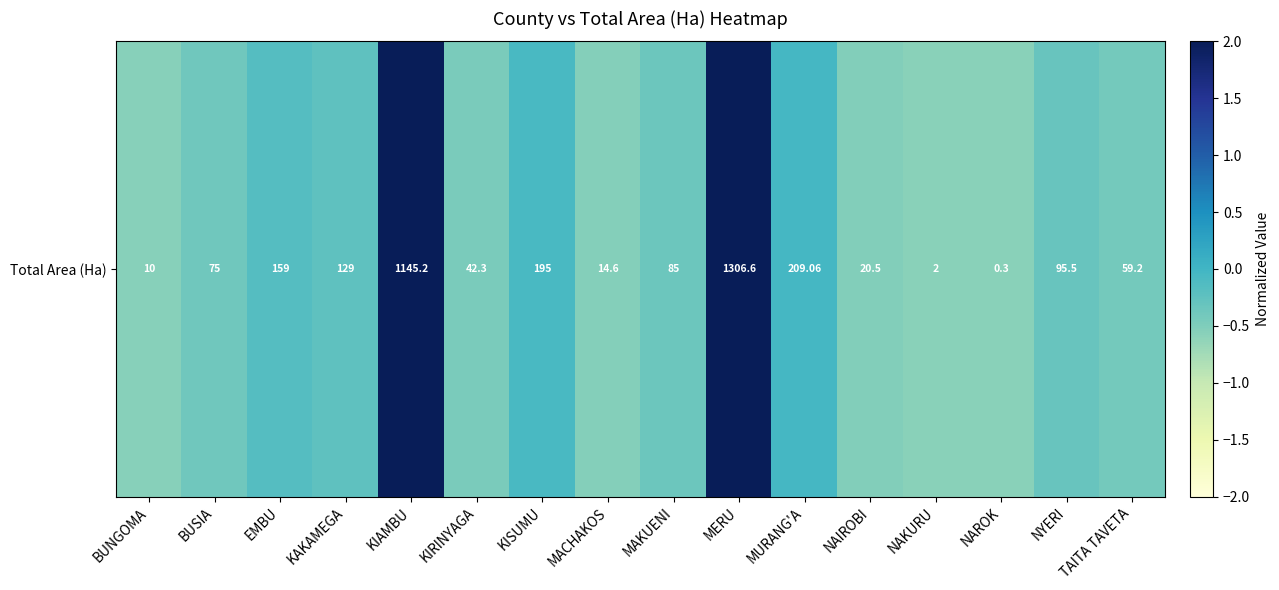

Which category has the highest value across all series?

MERU